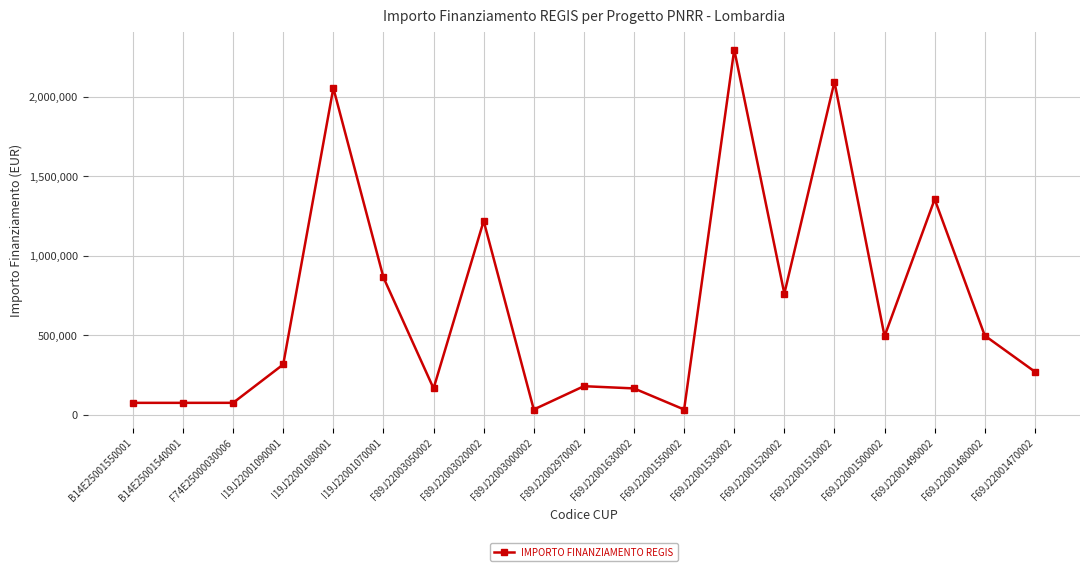

What is the value of the 16th point from the left?

493612.2